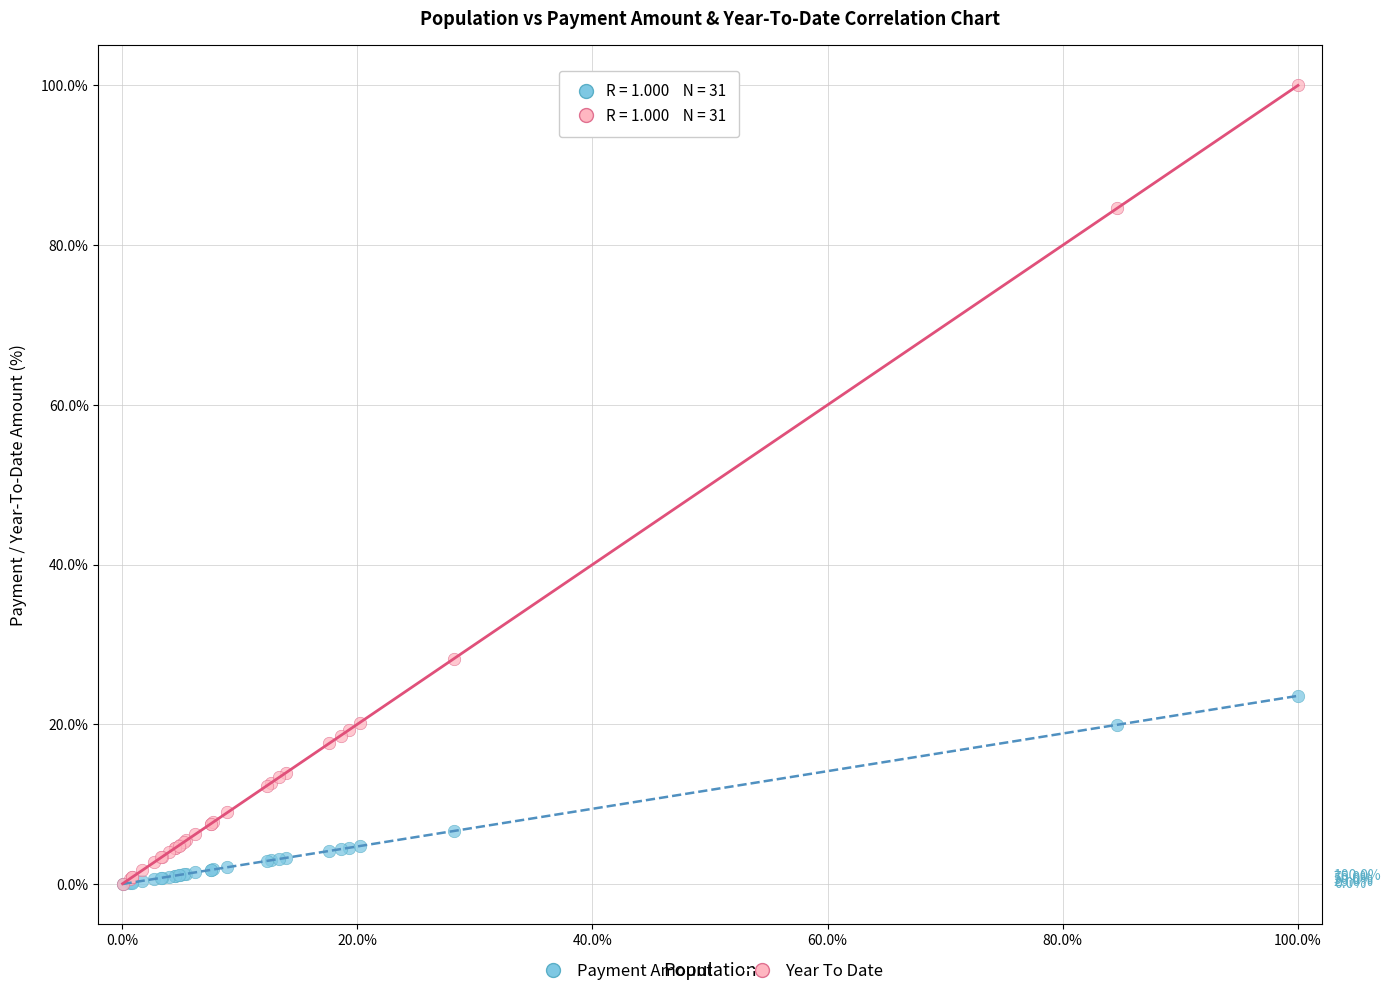

In the Year To Date series, what Y value is closest to 50?

28.2